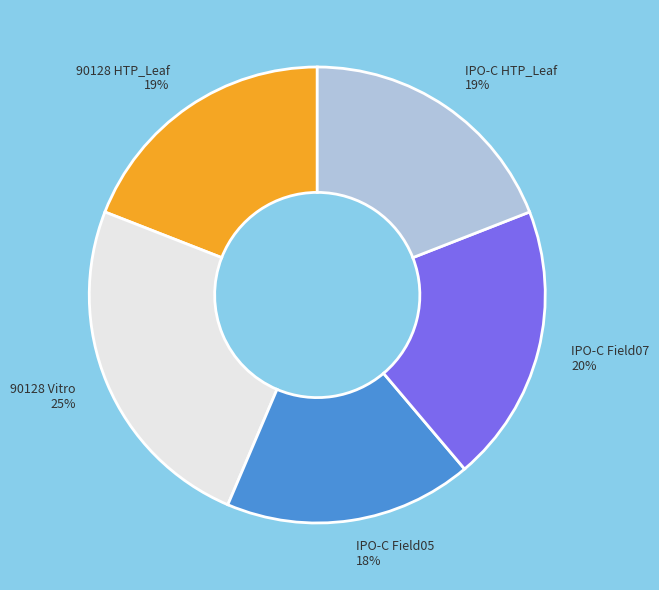

To the nearest percent, what portion does 90128 HTP_Leaf represent?

19%